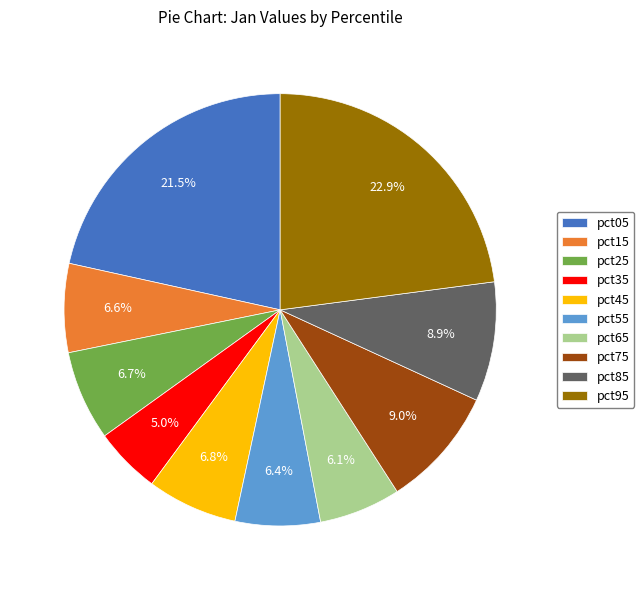

What percentage is NOT represented by pct95?

77.1%